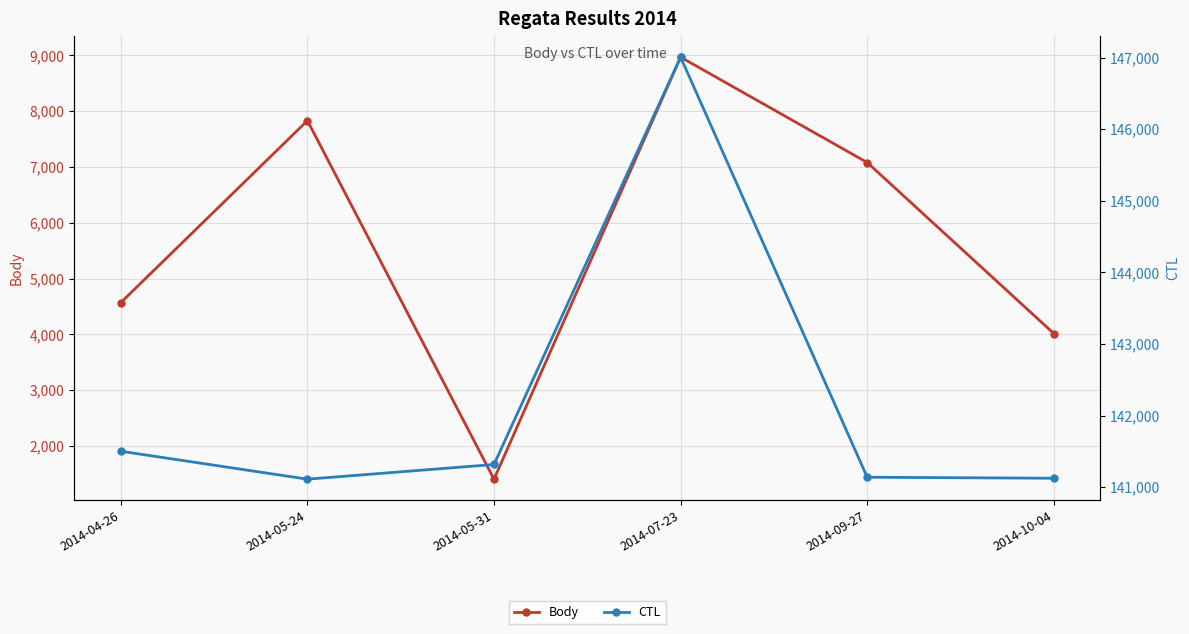

How many lines are shown in the chart?

2